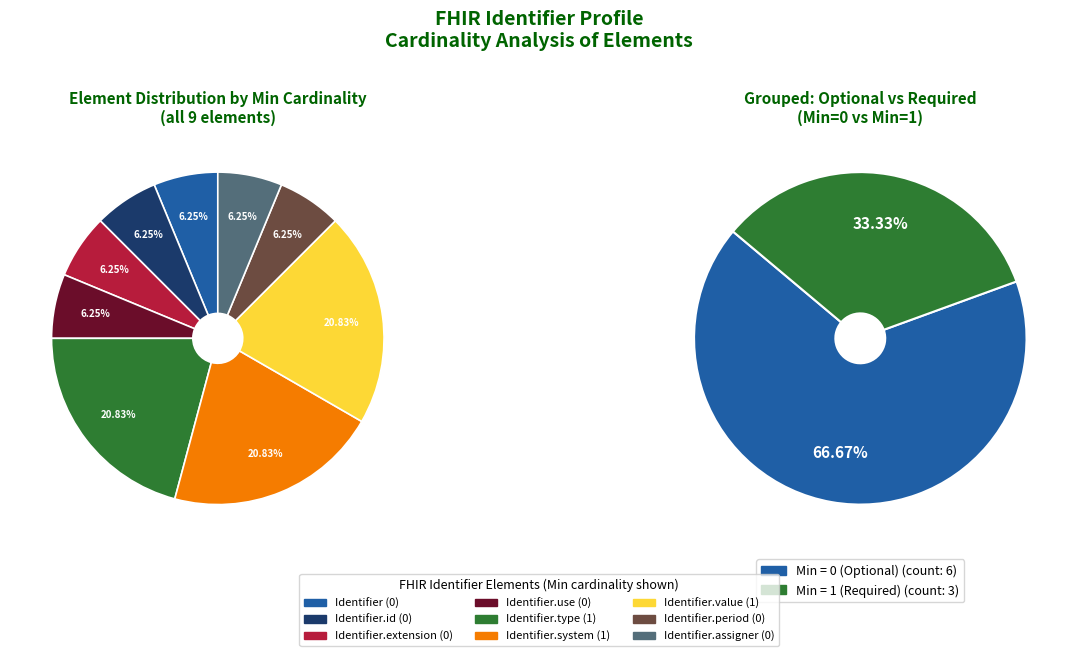

Count the number of slices in the pie.

9